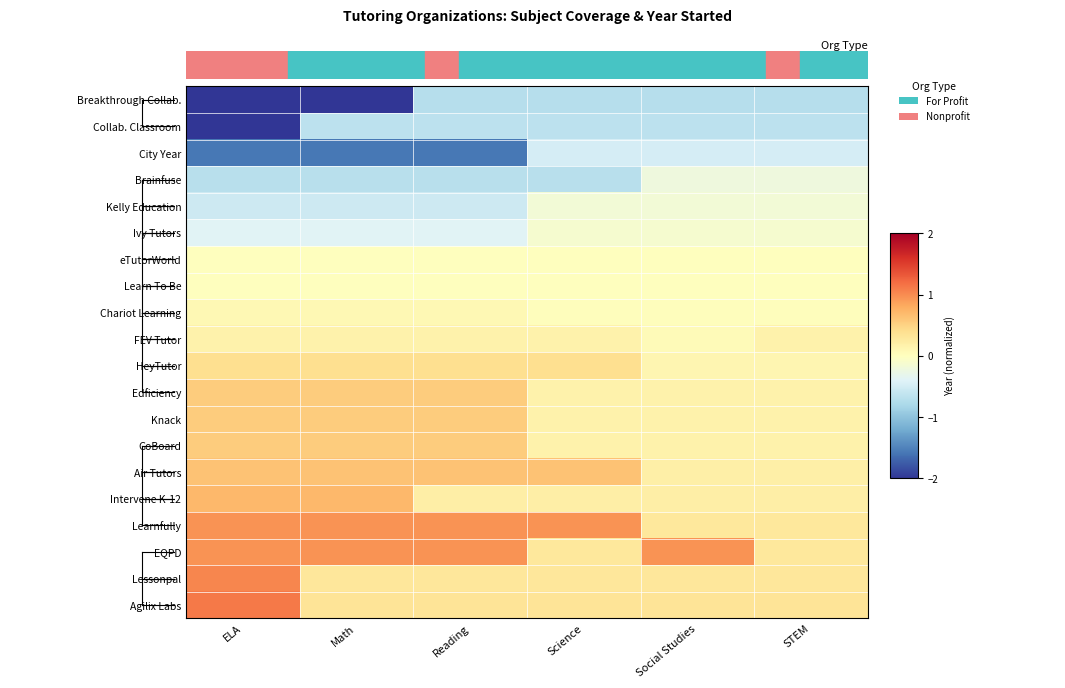

Reading left to right, transcribe all the data shown in this chart.

Breakthrough Collab.: ELA=-2.4	Math=-2.4	Reading=-0.7	Science=-0.7	Social Studies=-0.7	STEM=-0.7
Collab. Classroom: ELA=-2.2	Math=-0.7	Reading=-0.7	Science=-0.7	Social Studies=-0.7	STEM=-0.7
City Year: ELA=-1.6	Math=-1.6	Reading=-1.6	Science=-0.5	Social Studies=-0.5	STEM=-0.5
Brainfuse: ELA=-0.7	Math=-0.7	Reading=-0.7	Science=-0.7	Social Studies=-0.2	STEM=-0.2
Kelly Education: ELA=-0.5	Math=-0.5	Reading=-0.5	Science=-0.2	Social Studies=-0.2	STEM=-0.2
Ivy Tutors: ELA=-0.4	Math=-0.4	Reading=-0.4	Science=-0.1	Social Studies=-0.1	STEM=-0.1
eTutorWorld: ELA=0.0	Math=0.0	Reading=0.0	Science=0.0	Social Studies=0.0	STEM=0.0
Learn To Be: ELA=0.0	Math=0.0	Reading=0.0	Science=0.0	Social Studies=0.0	STEM=0.0
Chariot Learning: ELA=0.1	Math=0.1	Reading=0.1	Science=0.0	Social Studies=0.0	STEM=0.0
FEV Tutor: ELA=0.2	Math=0.2	Reading=0.2	Science=0.2	Social Studies=0.0	STEM=0.2
HeyTutor: ELA=0.4	Math=0.4	Reading=0.4	Science=0.4	Social Studies=0.1	STEM=0.1
Edficiency: ELA=0.6	Math=0.6	Reading=0.6	Science=0.2	Social Studies=0.2	STEM=0.2
Knack: ELA=0.6	Math=0.6	Reading=0.6	Science=0.2	Social Studies=0.2	STEM=0.2
GoBoard: ELA=0.6	Math=0.6	Reading=0.6	Science=0.2	Social Studies=0.2	STEM=0.2
Air Tutors: ELA=0.6	Math=0.6	Reading=0.6	Science=0.6	Social Studies=0.2	STEM=0.2
Intervene K-12: ELA=0.7	Math=0.7	Reading=0.2	Science=0.2	Social Studies=0.2	STEM=0.2
Learnfully: ELA=1.0	Math=1.0	Reading=1.0	Science=1.0	Social Studies=0.3	STEM=0.3
EQPD: ELA=1.0	Math=1.0	Reading=1.0	Science=0.3	Social Studies=1.0	STEM=0.3
Lessonpal: ELA=1.0	Math=0.3	Reading=0.3	Science=0.3	Social Studies=0.3	STEM=0.3
Agilix Labs: ELA=1.1	Math=0.3	Reading=0.3	Science=0.3	Social Studies=0.3	STEM=0.3